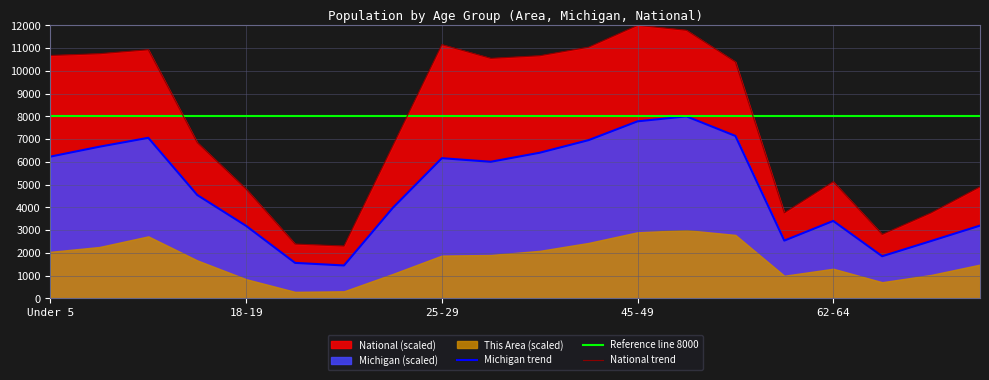

What is the difference between the National values at 40-44 and Under 5?

364.4